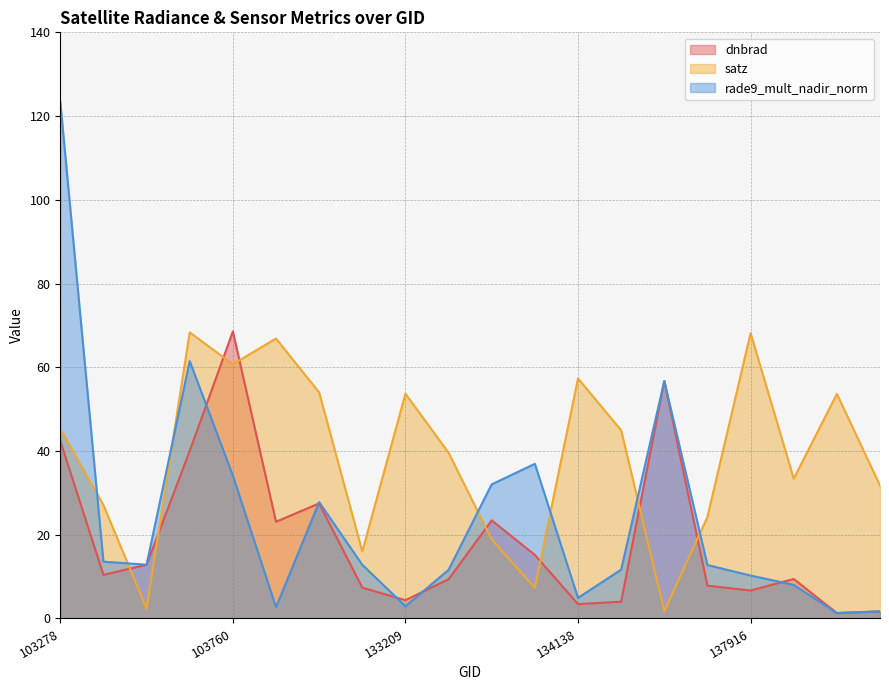

Between which two adjacent categories do satz and rade9_mult_nadir_norm first intersect?

103278 and 103396